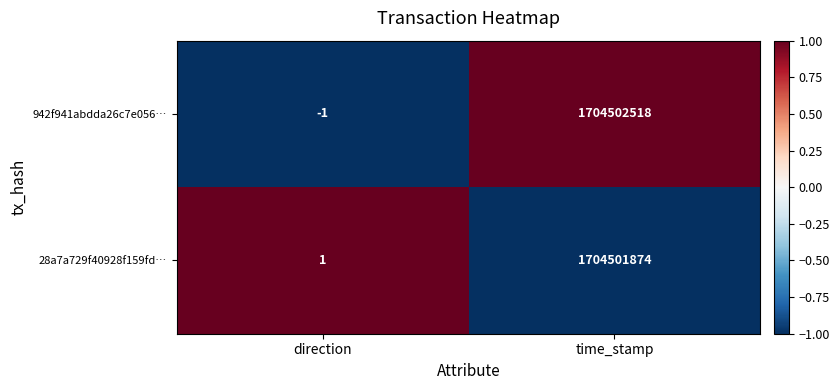

Which series changed the most between direction and time_stamp?

942f941abdda26c7e056…